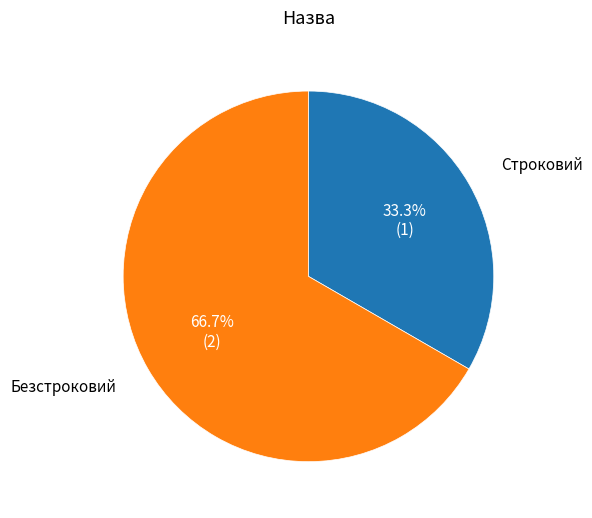

Which slice represents more than half of the pie?

Безстроковий